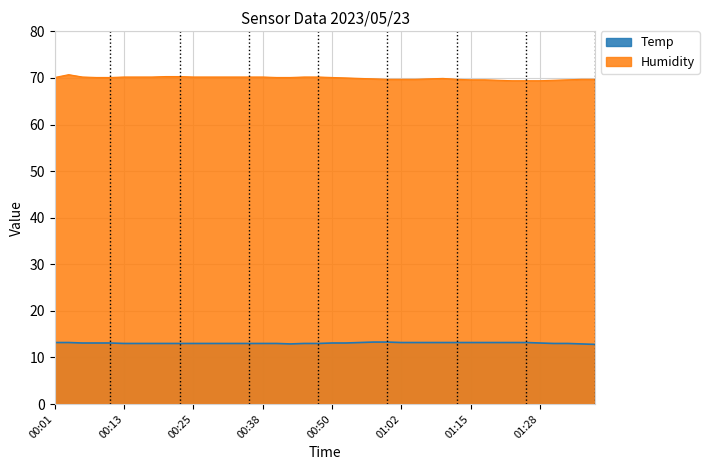

Reading left to right, what are all the values shown in this chart?

Temp: 13.2	13.2	13.1	13.1	13.1	13.0	13.0	13.0	13.0	13.0	13.0	13.0	13.0	13.0	13.0	13.0	13.0	12.9	13.0	13.0	13.1	13.1	13.2	13.3	13.3	13.2	13.2	13.2	13.2	13.2	13.2	13.2	13.2	13.2	13.2	13.1	13.0	13.0	12.9	12.8
Humidity: 70.1	70.7	70.2	70.1	70.1	70.2	70.2	70.2	70.3	70.3	70.2	70.2	70.2	70.2	70.2	70.2	70.1	70.1	70.2	70.2	70.1	70.0	69.9	69.8	69.7	69.7	69.7	69.8	69.9	69.7	69.6	69.6	69.5	69.4	69.4	69.4	69.5	69.6	69.7	69.7